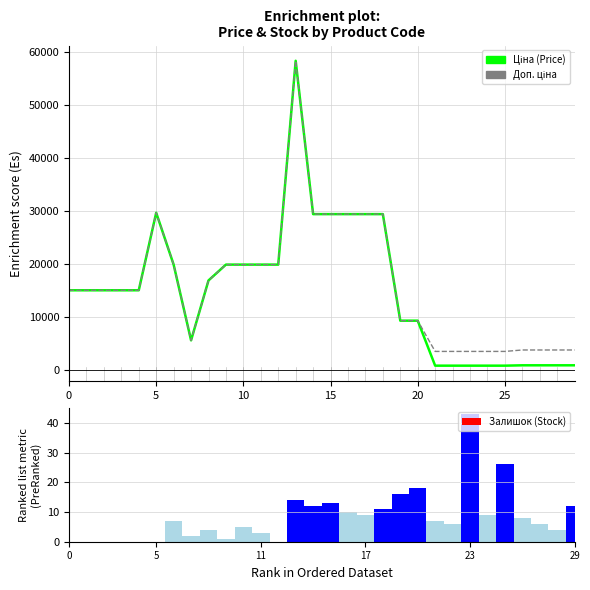

Reading left to right, what are all the values shown in this chart?

Ціна (Price): 15120.0	15120.0	15120.0	15120.0	15120.0	29747.2	19964.2	5673.8	16976.3	19964.2	19964.2	19964.2	19964.2	58426.5	29491.5	29491.5	29491.5	29491.5	29491.5	9384.0	9384.0	895.9	895.9	895.9	895.9	895.9	963.5	963.5	963.5	963.5
Доп. ціна: 15120.0	15120.0	15120.0	15120.0	15120.0	29747.2	19964.2	5673.8	16976.3	19964.2	19964.2	19964.2	19964.2	58426.5	29491.5	29491.5	29491.5	29491.5	29491.5	9384.0	9384.0	3583.6	3583.6	3583.6	3583.6	3583.6	3854.0	3854.0	3854.0	3854.0
Залишок (Stock): 0.0	0.0	0.0	0.0	0.0	0.0	7.0	2.0	4.0	1.0	5.0	3.0	0.0	14.0	12.0	13.0	10.0	9.0	11.0	16.0	18.0	7.0	6.0	43.0	9.0	26.0	8.0	6.0	4.0	12.0